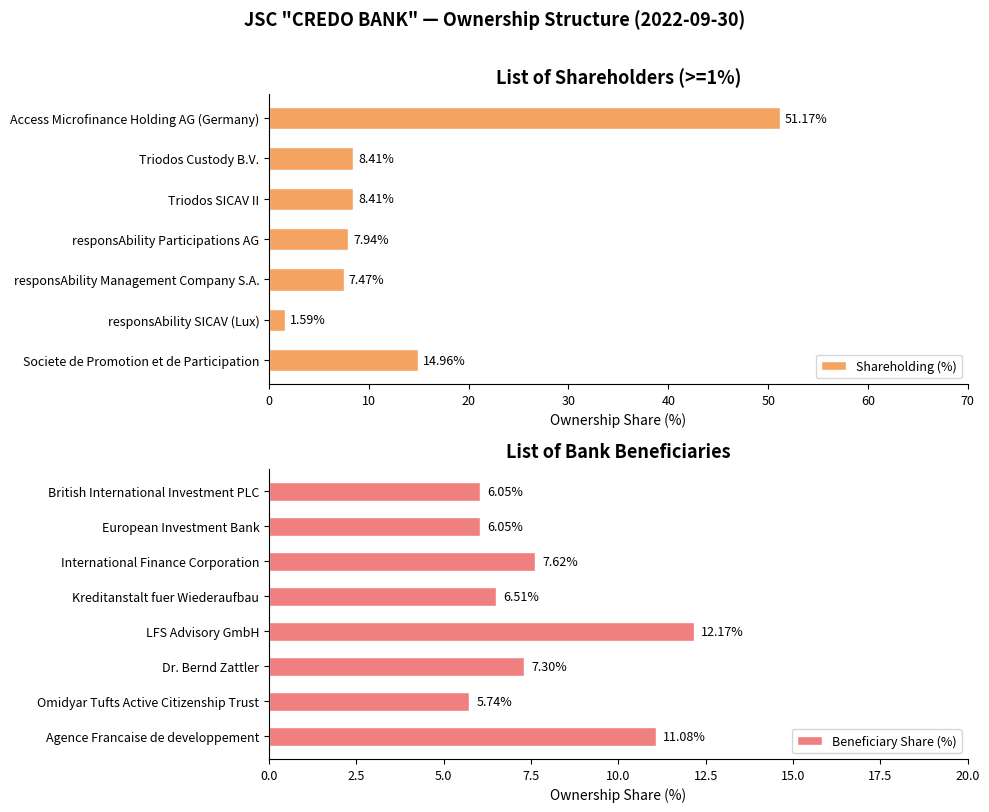

What is the change in value from Access Microfinance Holding AG (Germany) to responsAbility Management Company S.A.?

-43.7